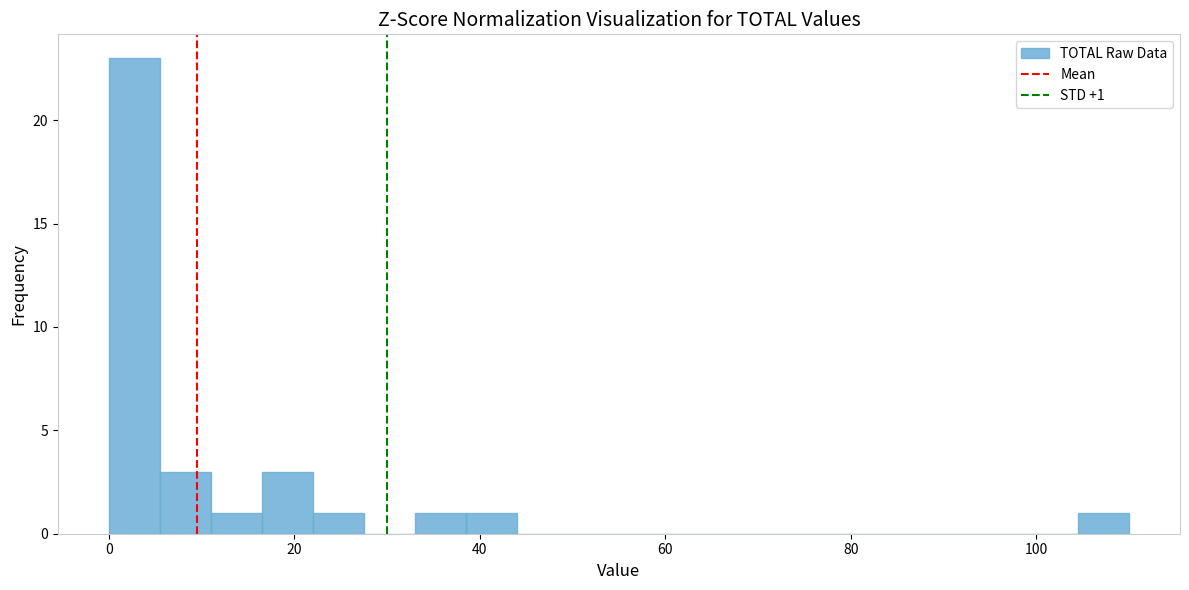

Around what value on the x-axis is the tallest bar? Give the approximate position of its centre, as read against the axis.

2